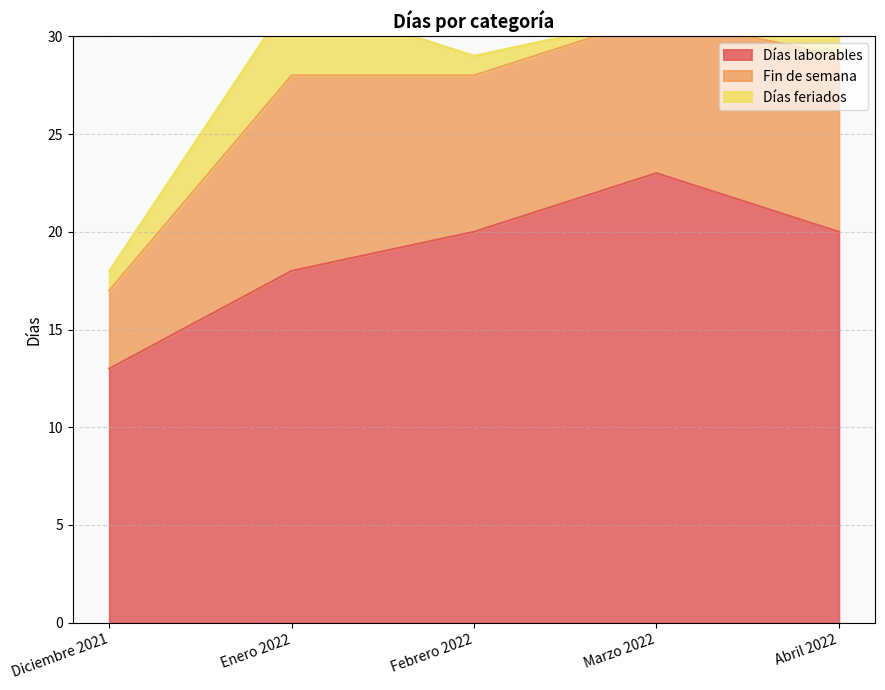

True or false: Fin de semana and Días feriados intersect in this chart.

False